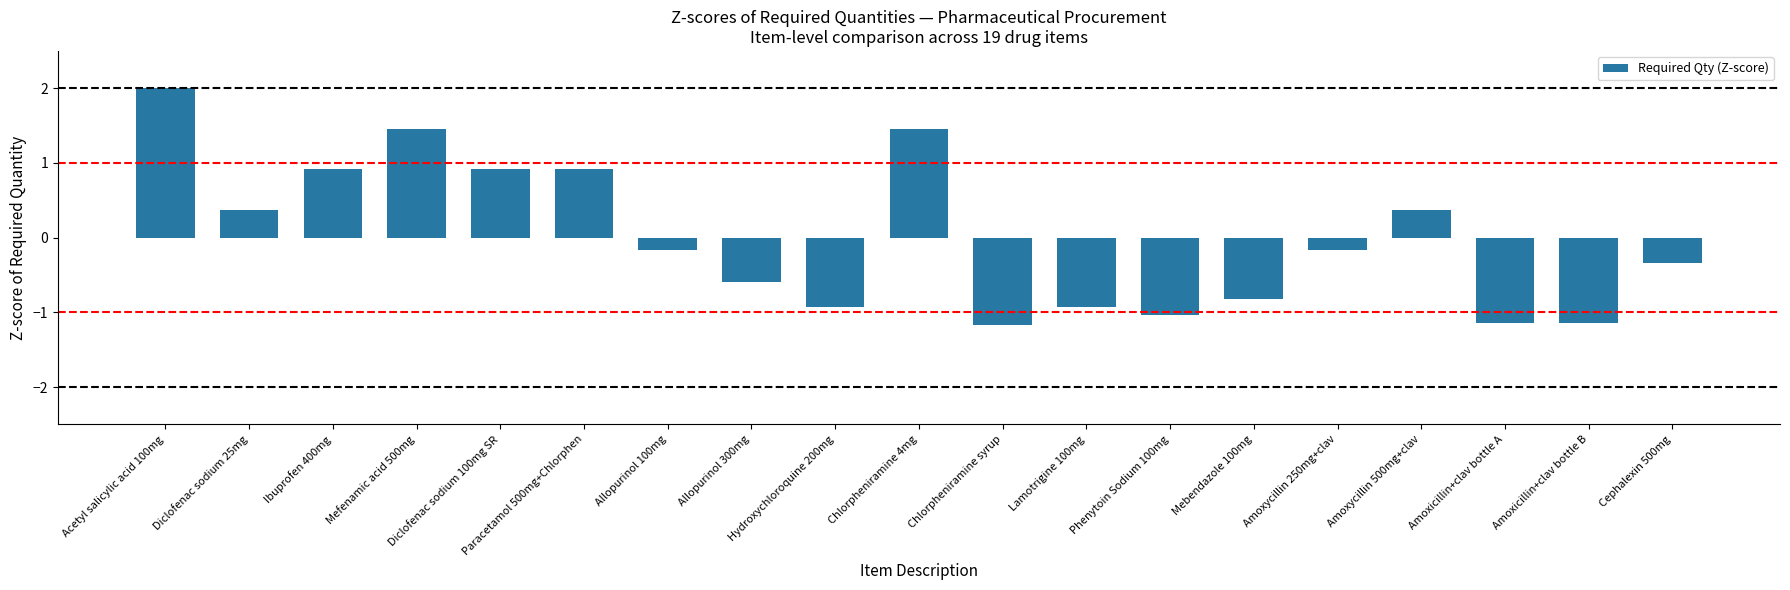

What is the maximum value shown in the chart?

2.0